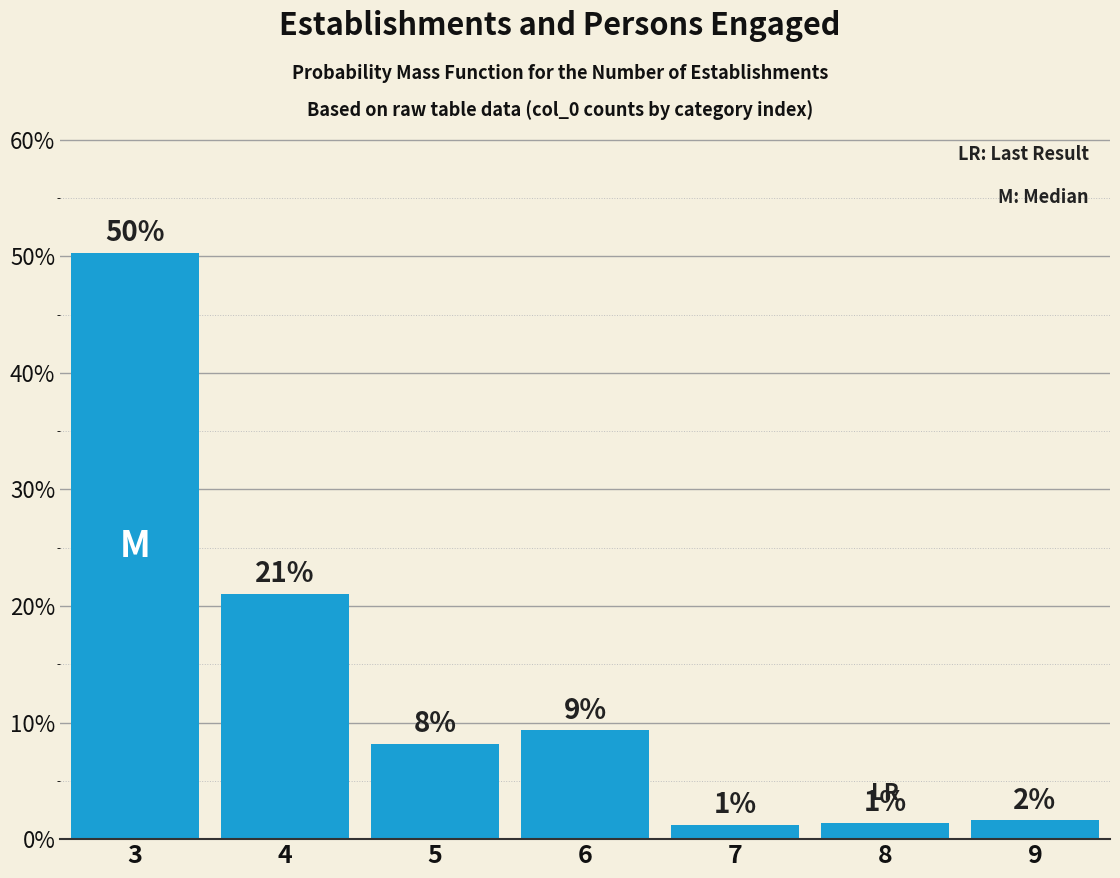

How many bars are there in total?

7